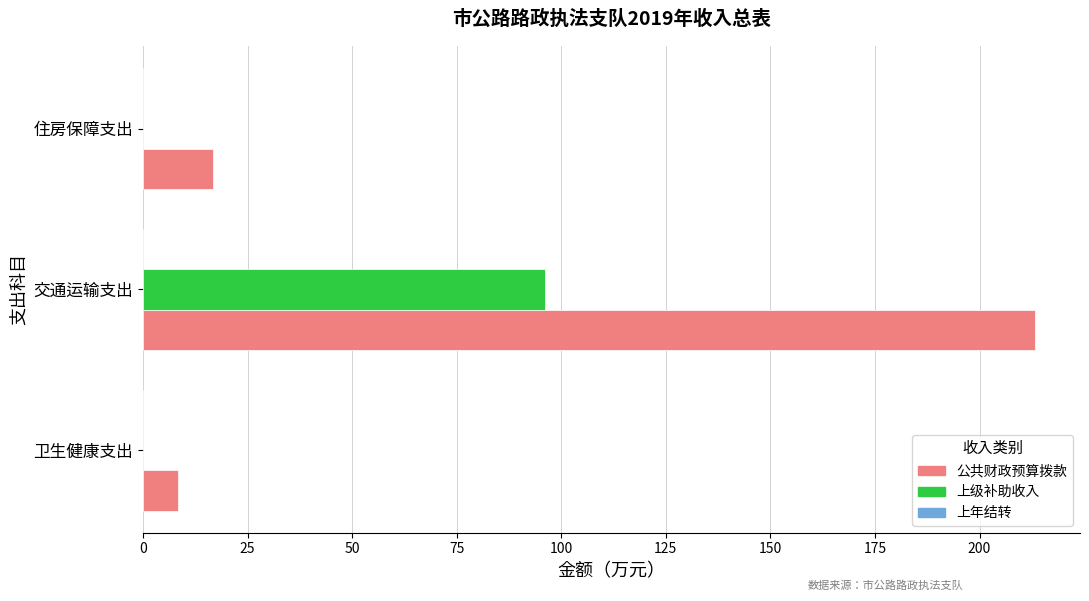

At which category is the sum across all series the highest?

交通运输支出